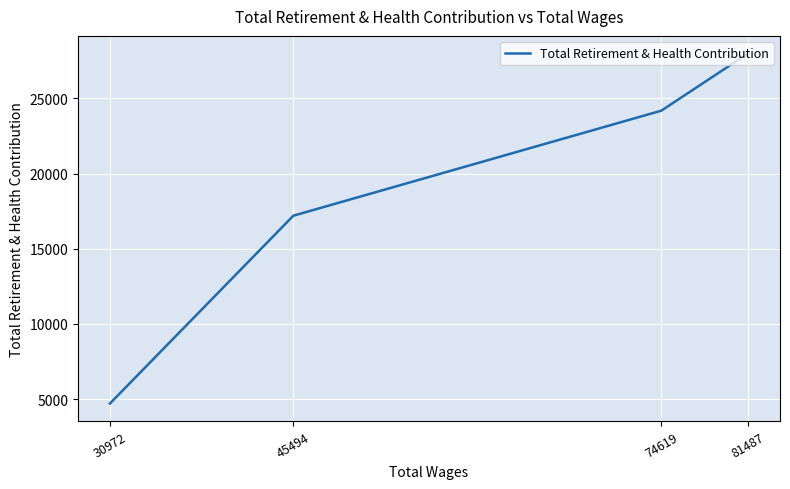

The value at 81487 is 14641. True or false?

False